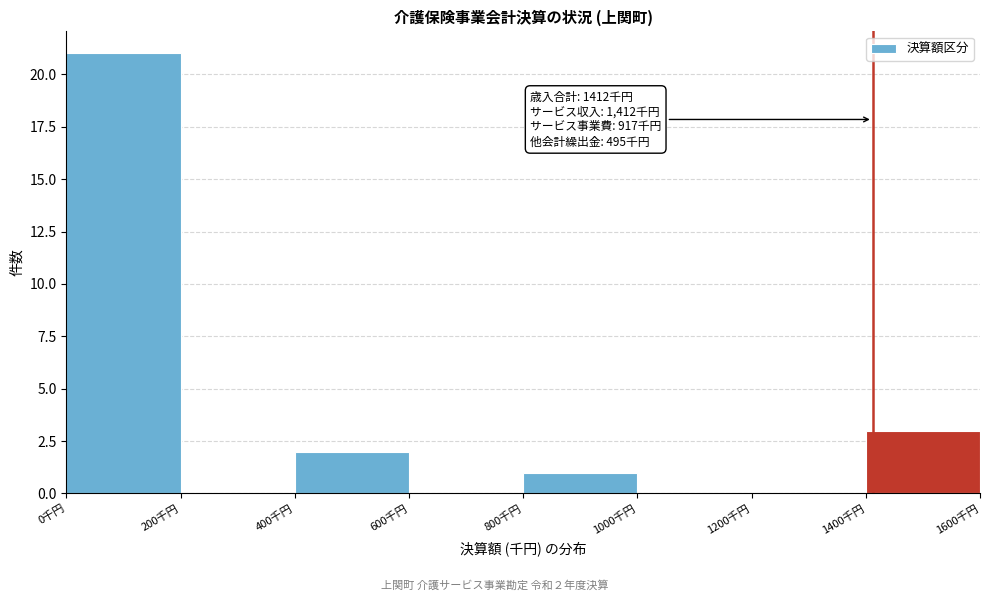

Which range on the x-axis has the tallest bar?

0 to 200